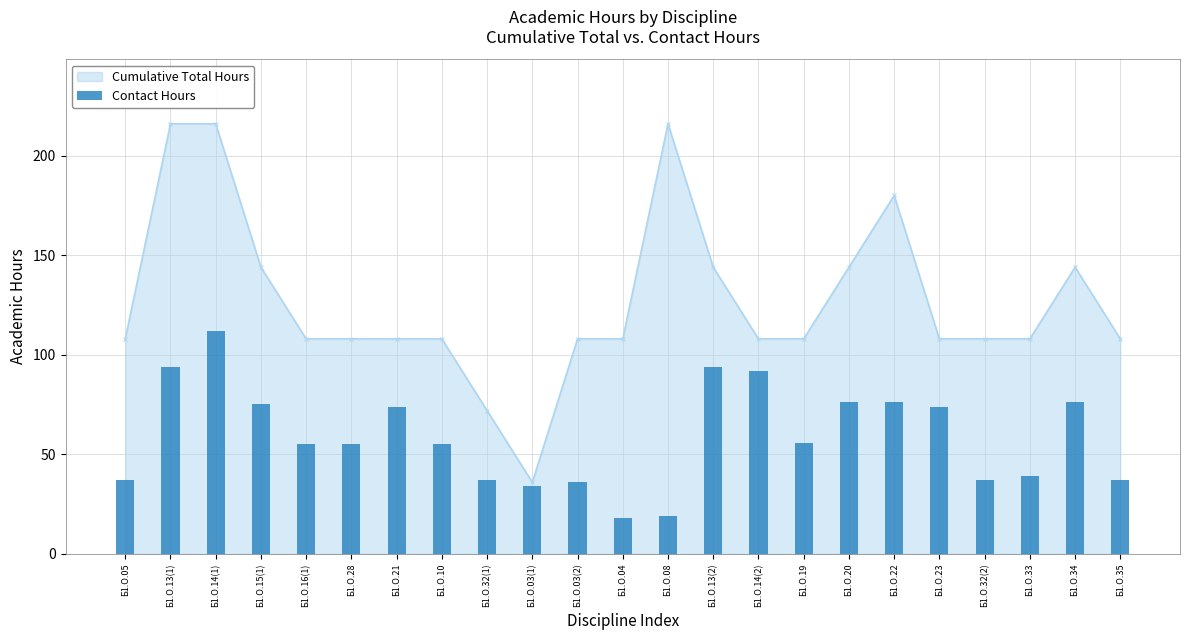

Approximately how many times larger is the value at Б1.О.04 compared to Б1.О.14(2)?

0.2